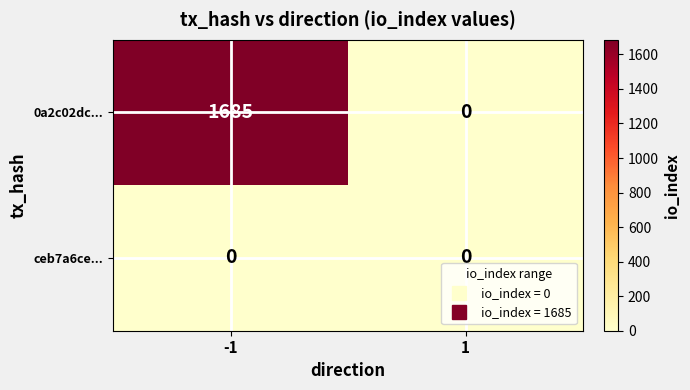

Reading left to right, transcribe all the data shown in this chart.

0a2c02dc...: -1=1685	1=0
ceb7a6ce...: -1=0	1=0